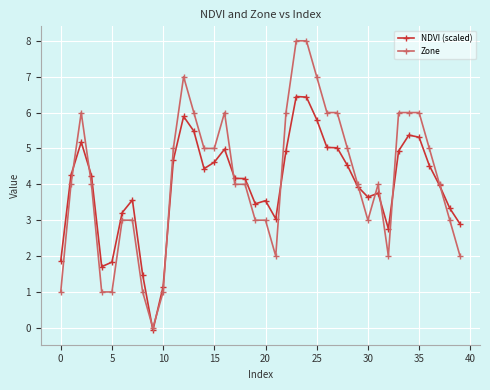

What is the highest value of the NDVI (scaled) series?

6.4